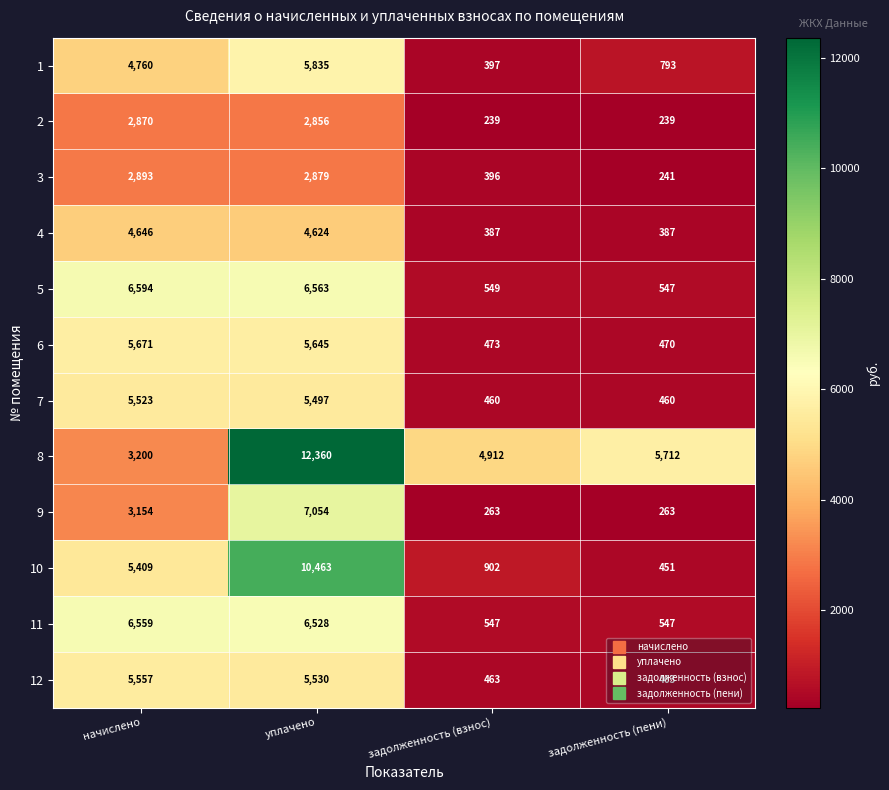

Which series has the largest total across all categories?

8